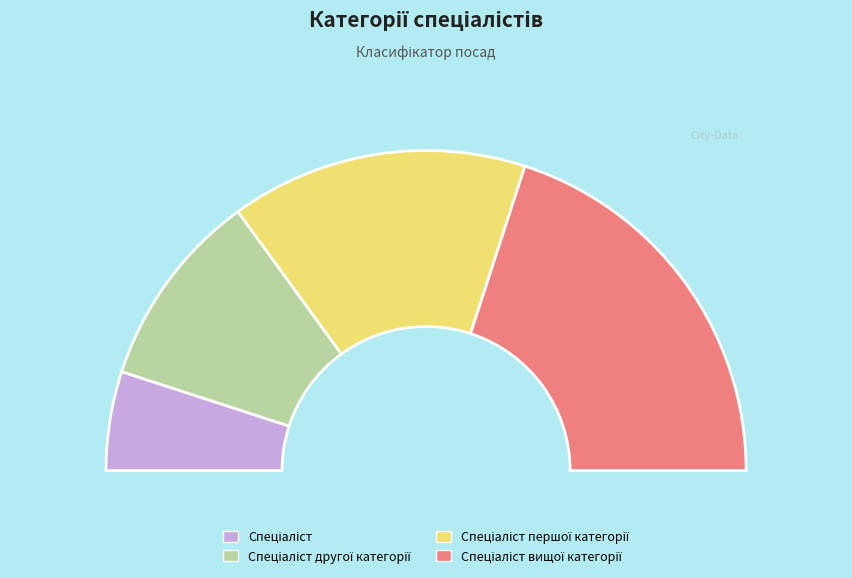

To the nearest percent, what is the difference between the largest and smallest slice percentages?

30%